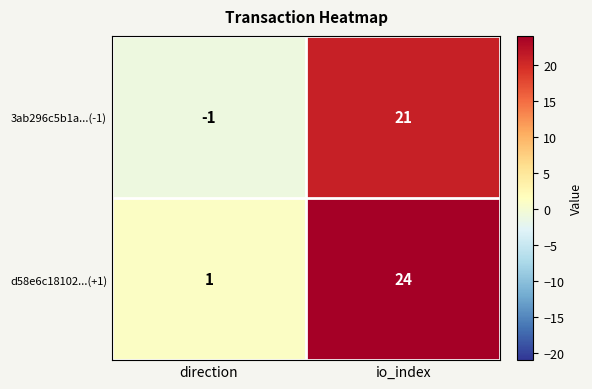

How many values in 3ab296c5b1a...(-1) are below zero?

1